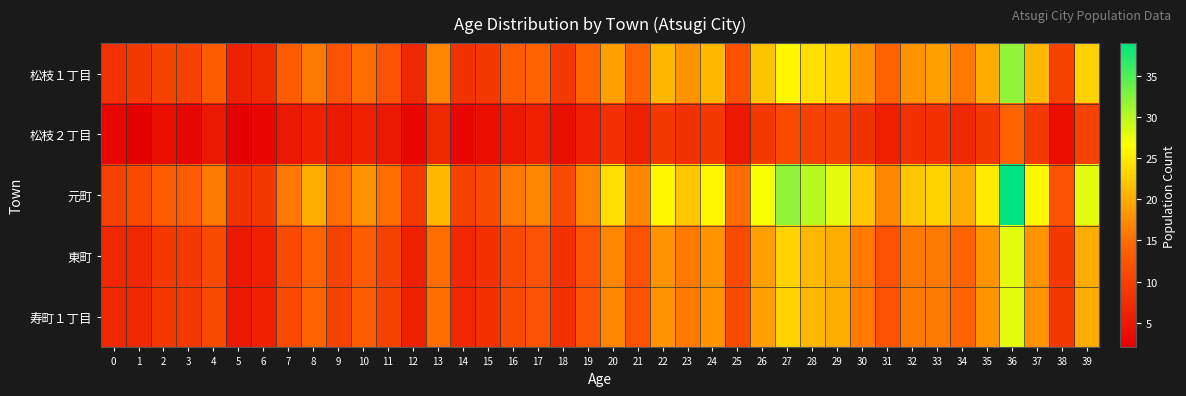

How many distinct data groups are displayed?

5